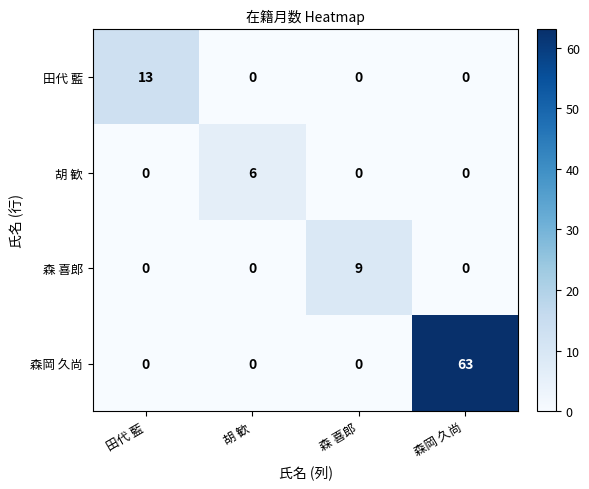

What is the average value of the 田代 藍 series?

3